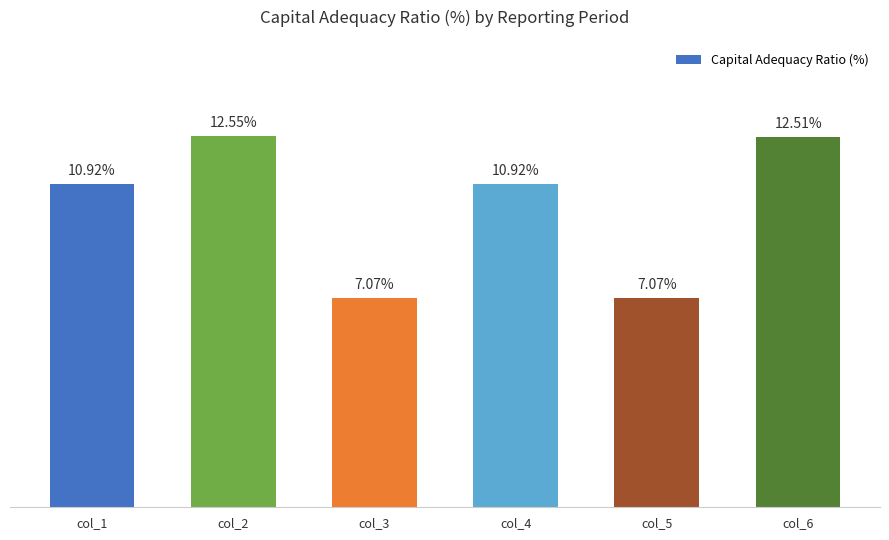

Between col_3 and col_1, which is larger?

col_1